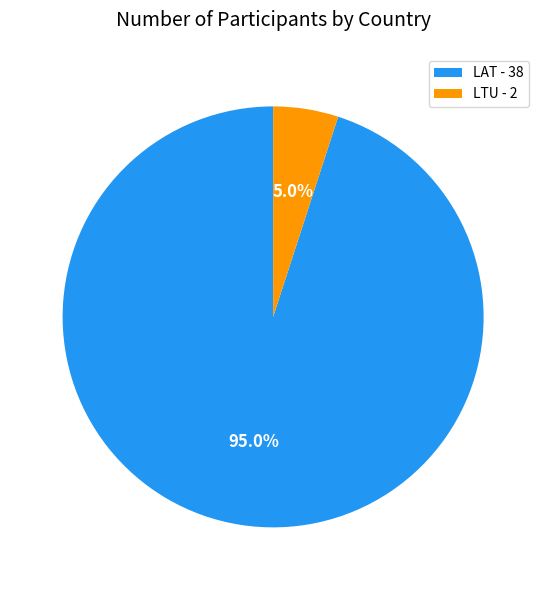

What is the largest slice in the pie chart?

LAT